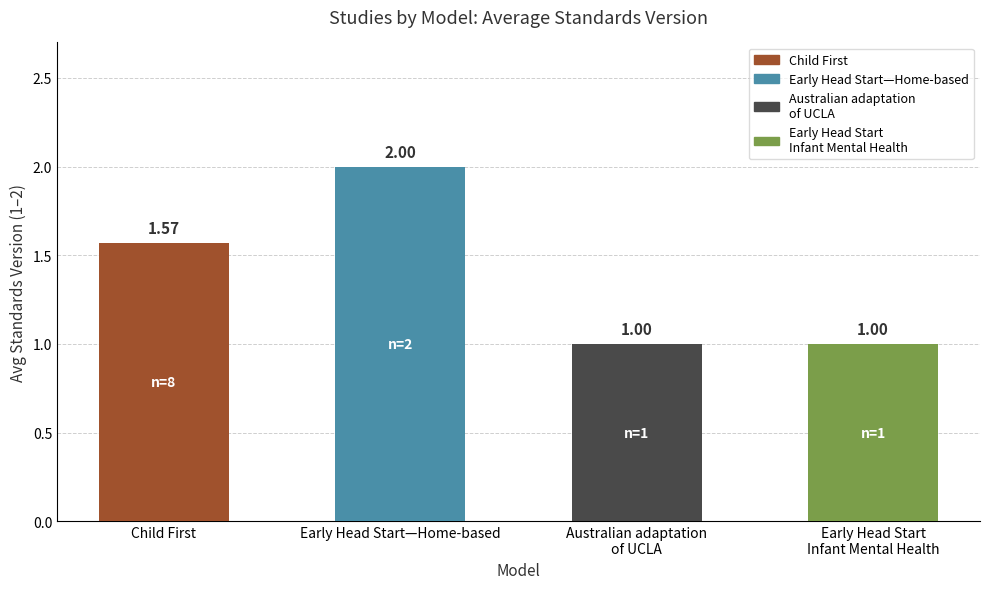

What is the average value?

1.4